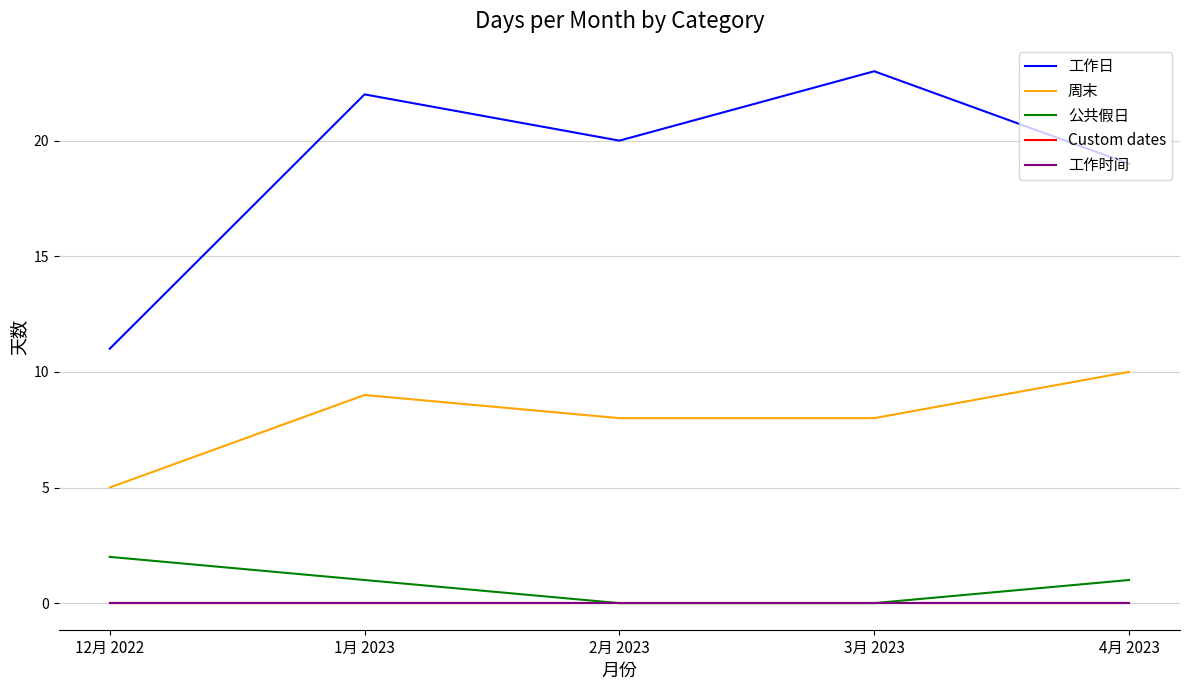

How many values in the 公共假日 series exceed 1?

1